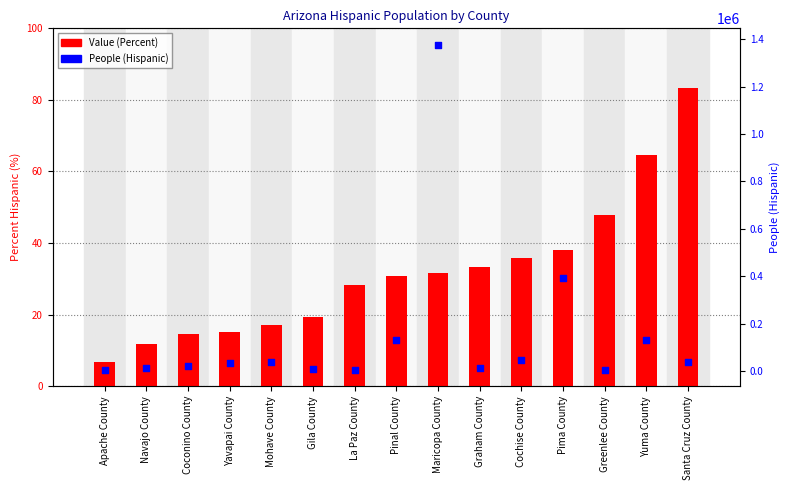

What are all the series names shown in the legend?

Value (Percent), People (Hispanic)